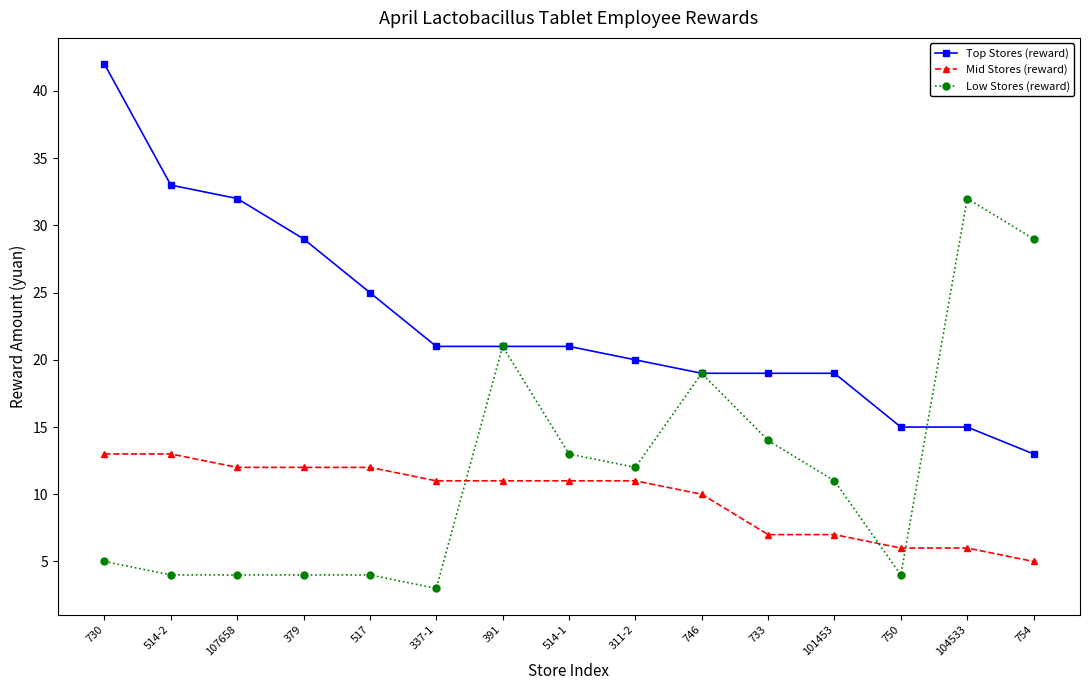

True or false: Mid Stores (reward) and Top Stores (reward) cross at least once.

False